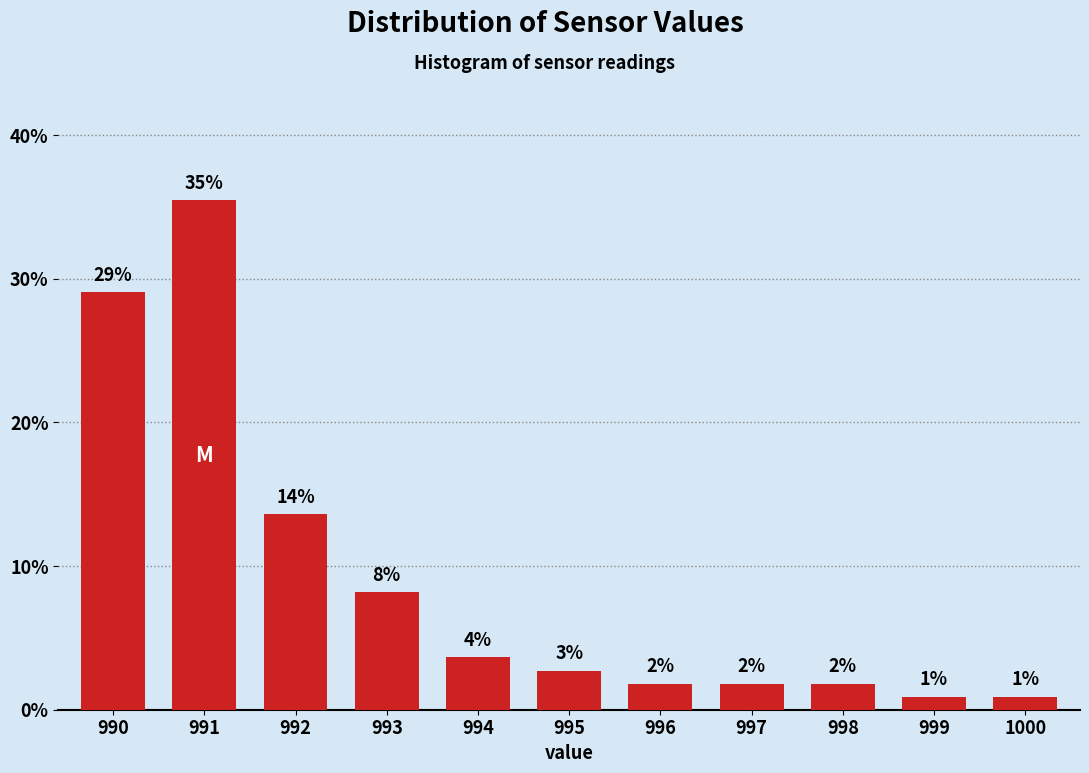

How many bars are there in total?

11